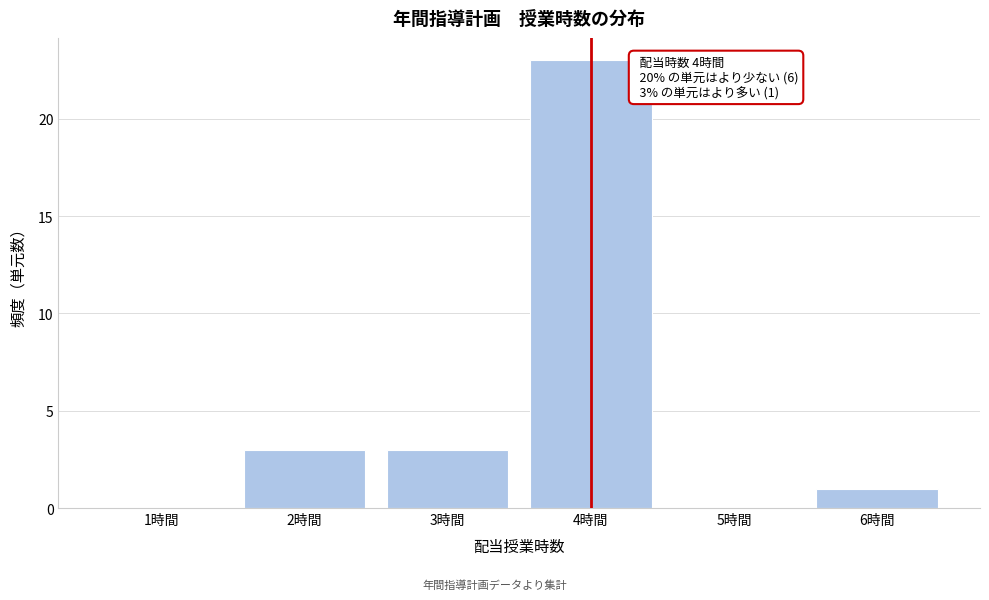

Over which range of the x-axis is the bar tallest?

3.5 to 4.5